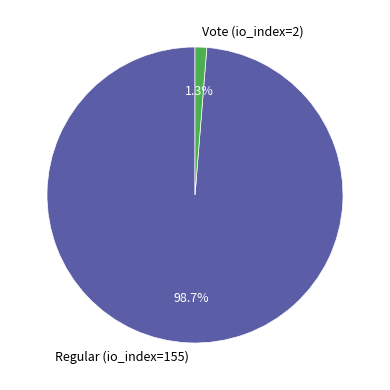

Which has a higher value, Regular (io_index=155) or Vote (io_index=2)?

Regular (io_index=155)